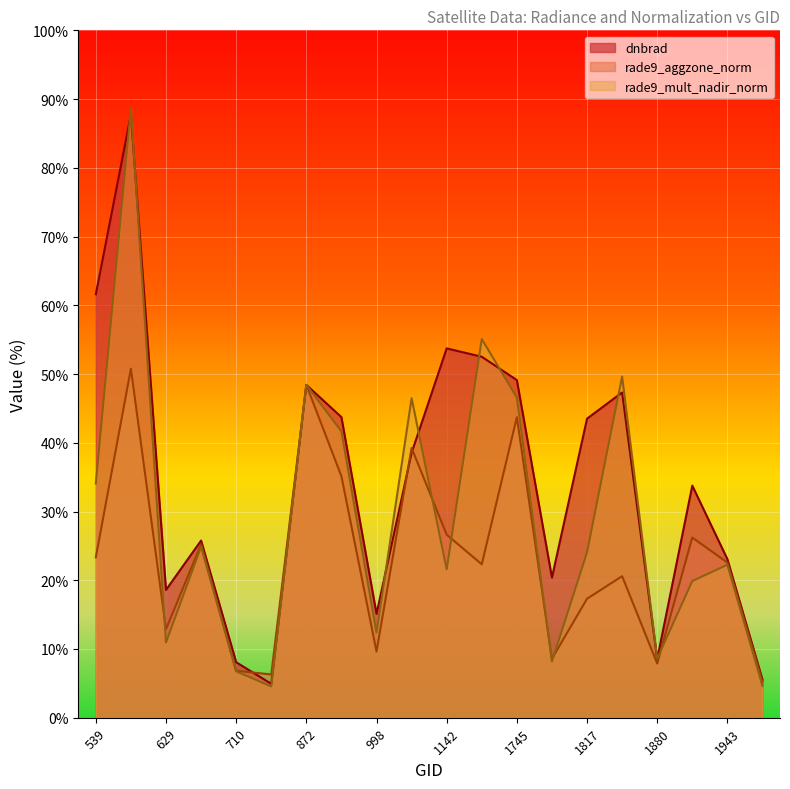

The dnbrad series shows 24.7 at 629. True or false?

False